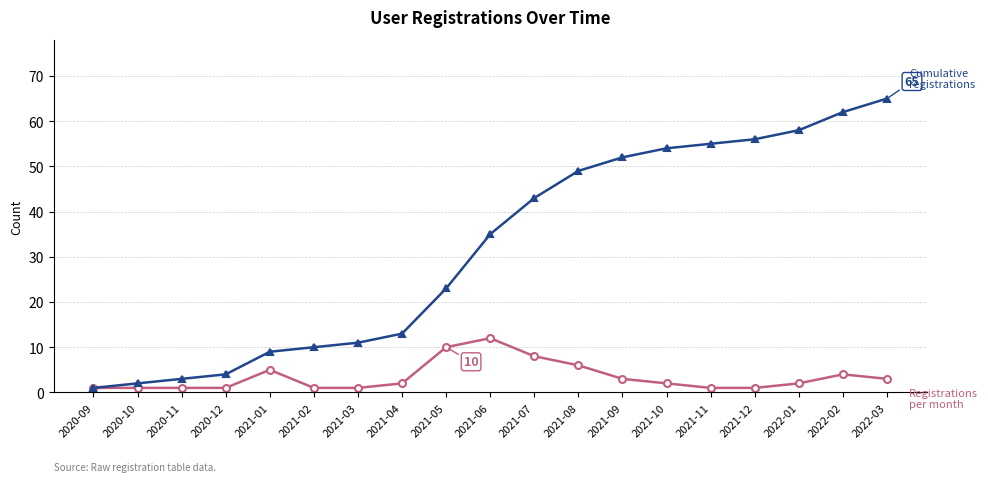

What is the label of the 4th point from the left?

2020-12